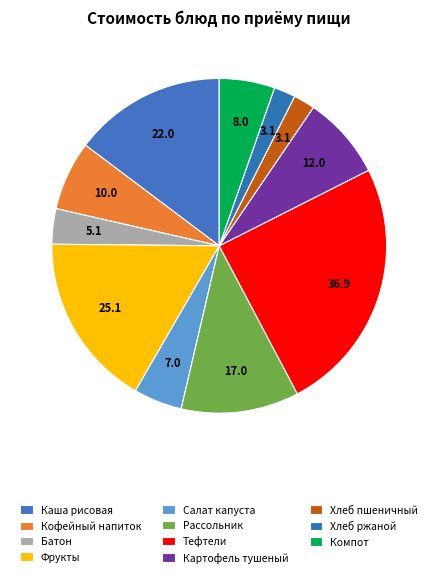

To the nearest percent, what is the difference between the Хлеб ржаной and Фрукты slice percentages?

15%